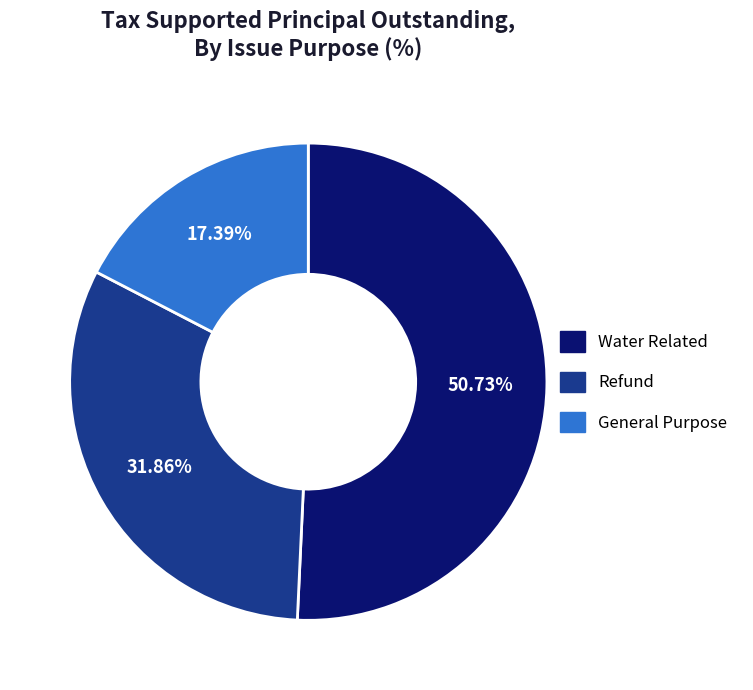

What is the largest slice in the pie chart?

Water Related